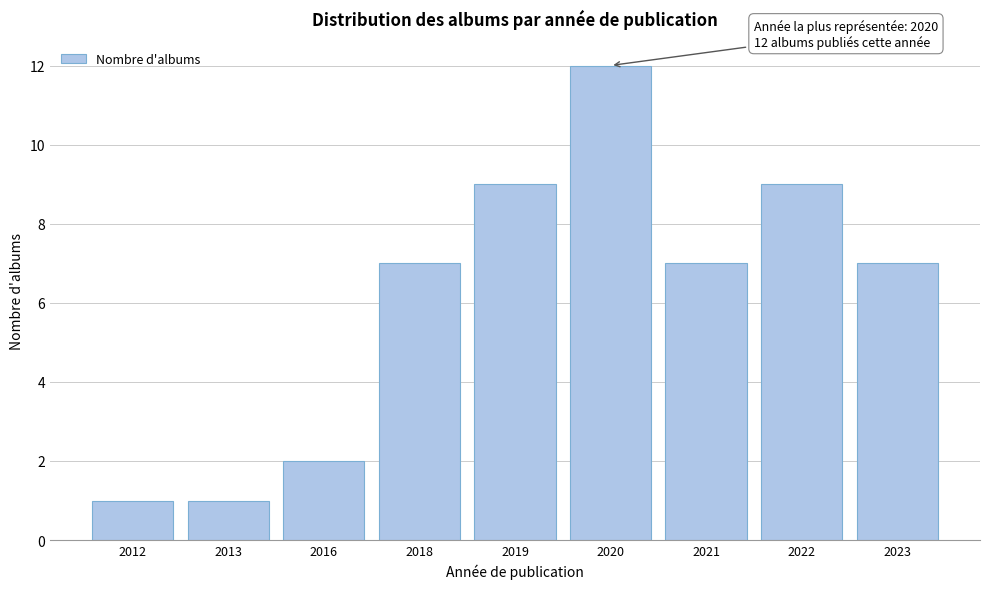

Reading left to right, what are all the values shown in this chart?

2012=1	2013=1	2016=2	2018=7	2019=9	2020=12	2021=7	2022=9	2023=7